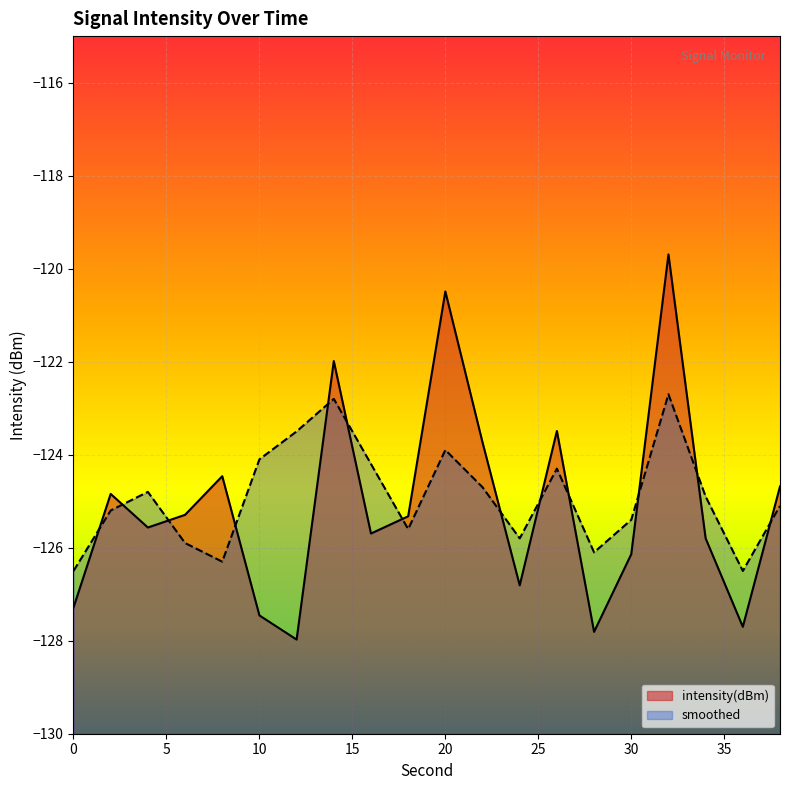

What is the difference between the intensity(dBm) values at 20 and 36?

7.2